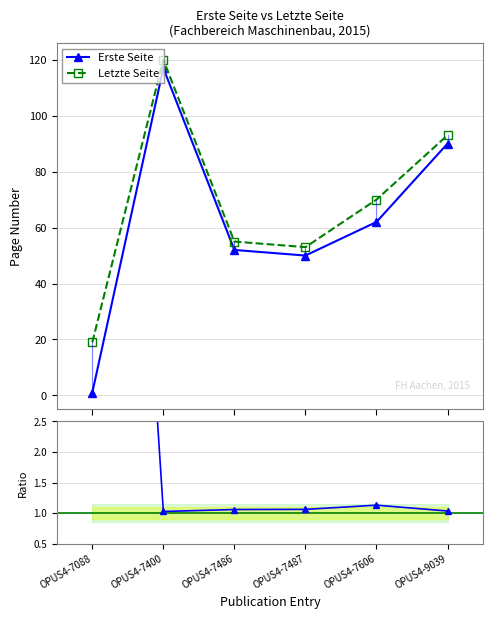

What is the value of the Letzte / Erste point at the 3rd from the left?

1.1